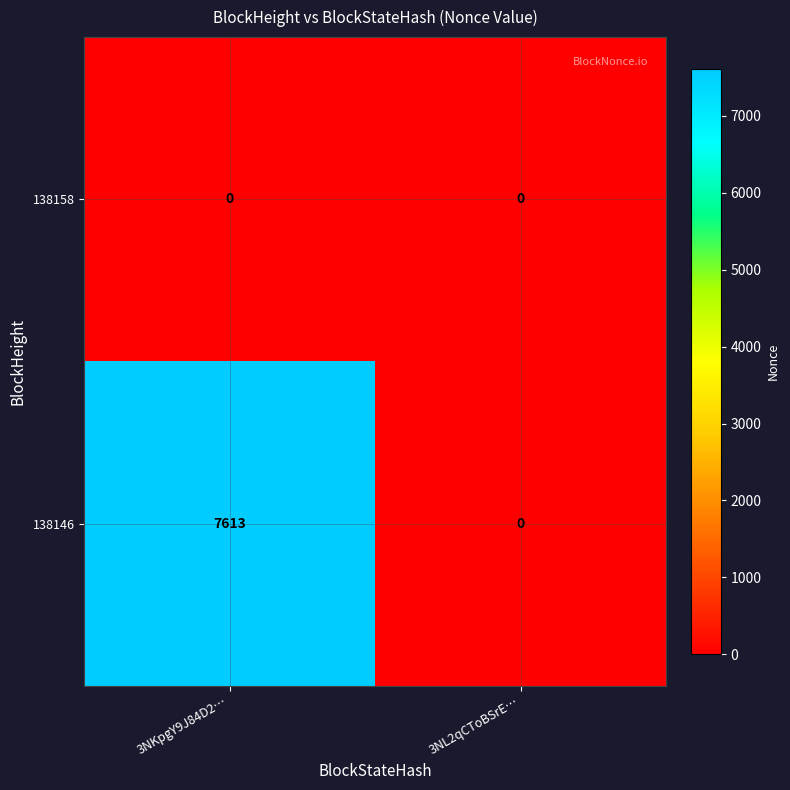

Reading left to right, what are all the values shown in this chart?

138158: 3NKpgY9J84D2…=0	3NL2qCToBSrE…=0
138146: 3NKpgY9J84D2…=7613	3NL2qCToBSrE…=0